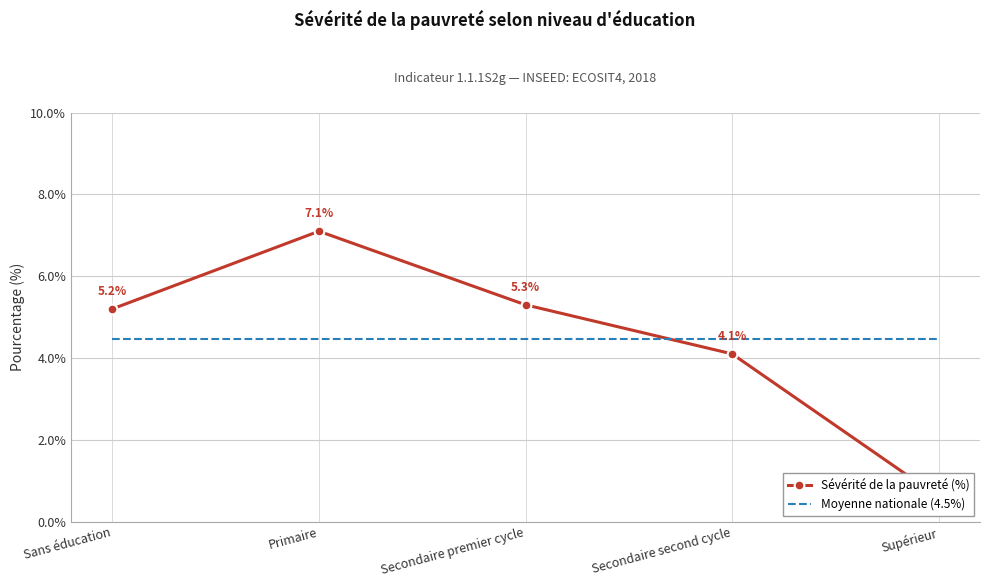

Which series has the largest total across all categories?

Sévérité de la pauvreté (%)